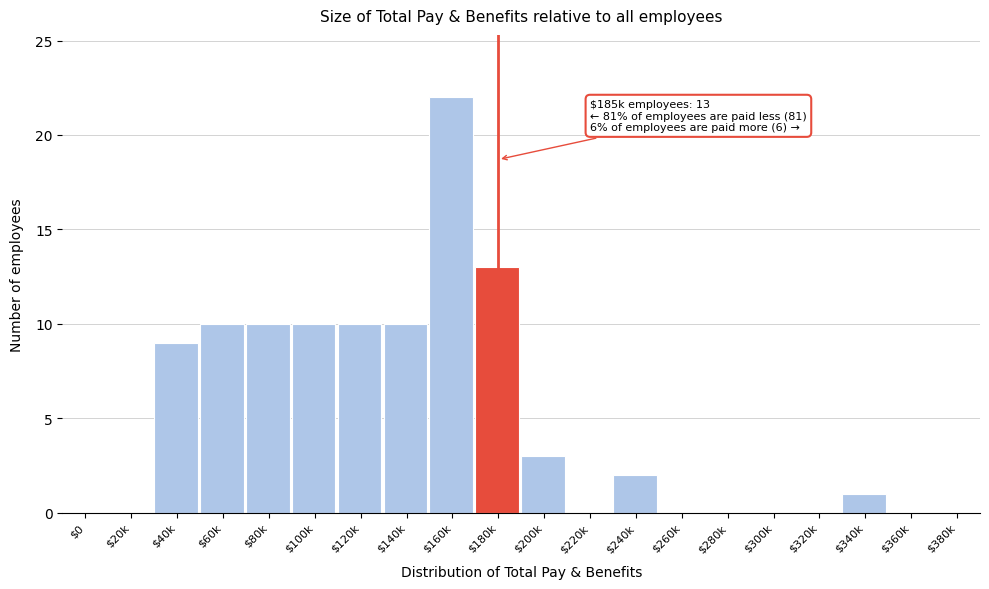

True or false: the data shows 10 at $60k.

True